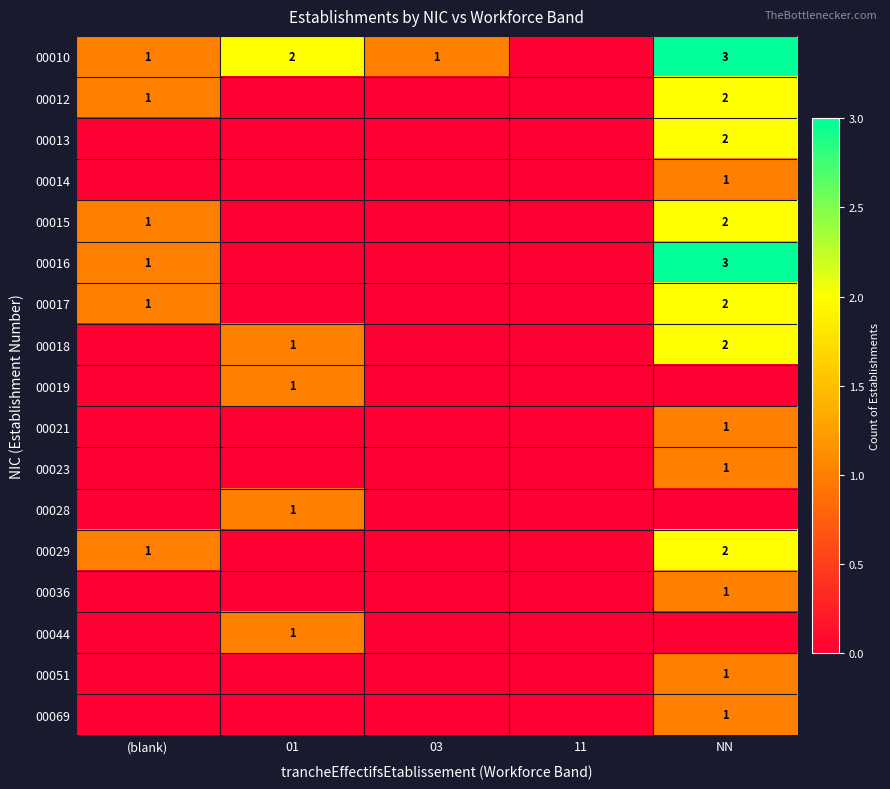

Is it true that 00015 equals 1 at (blank)?

True